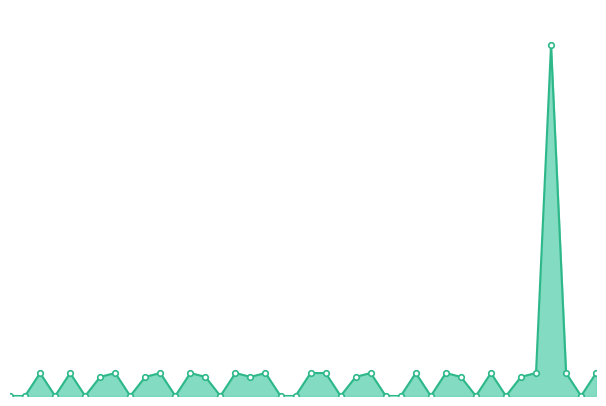

Does the chart have visible grid lines?

No